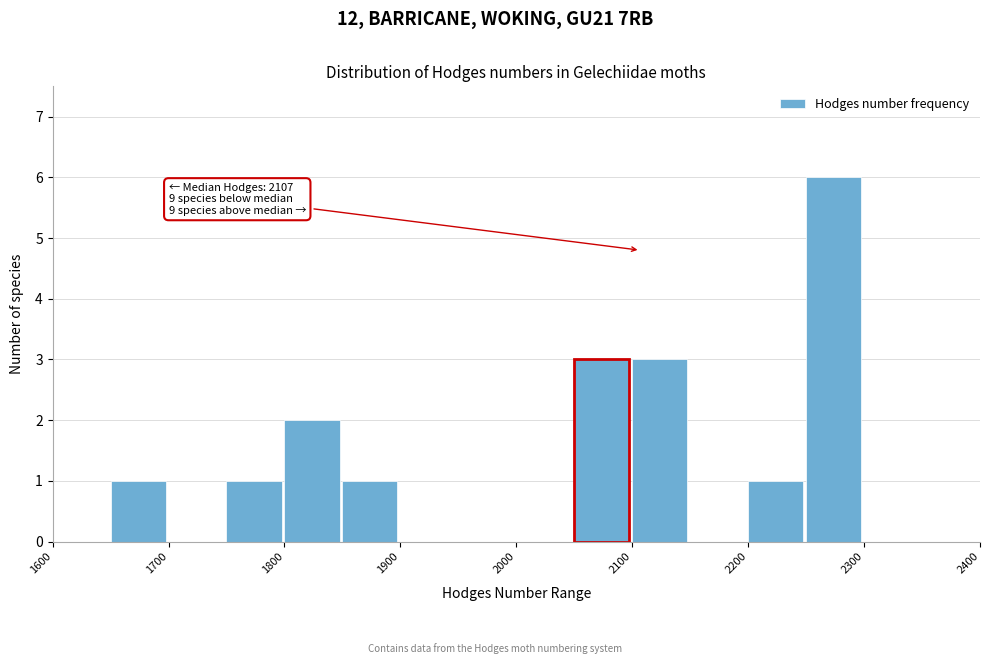

Over which range of the x-axis is the bar tallest?

2250 to 2300